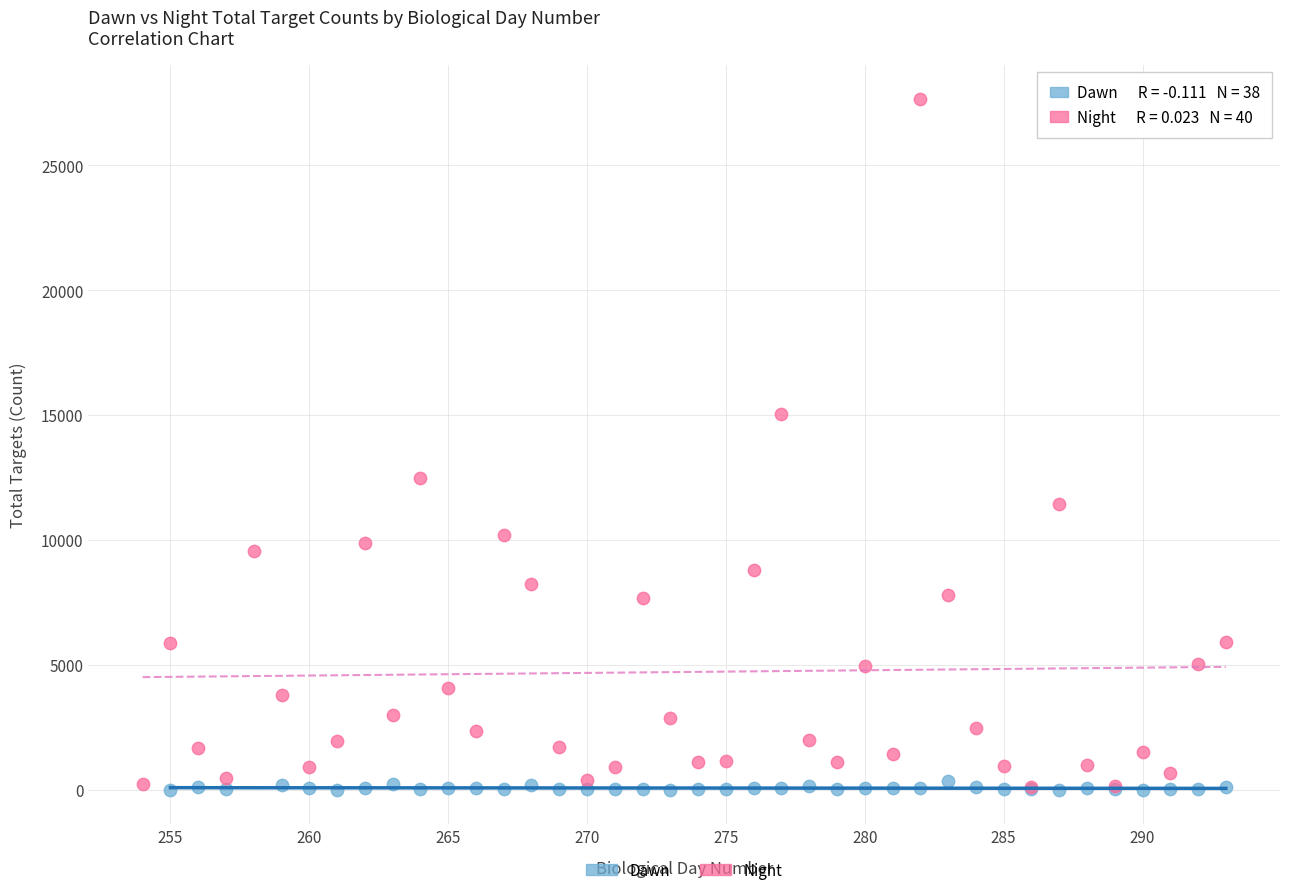

Which series reaches the maximum Y coordinate?

Night